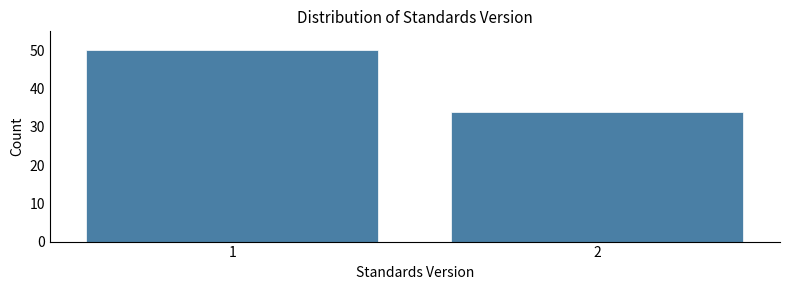

Reading left to right, transcribe all the data shown in this chart.

1=50	2=34